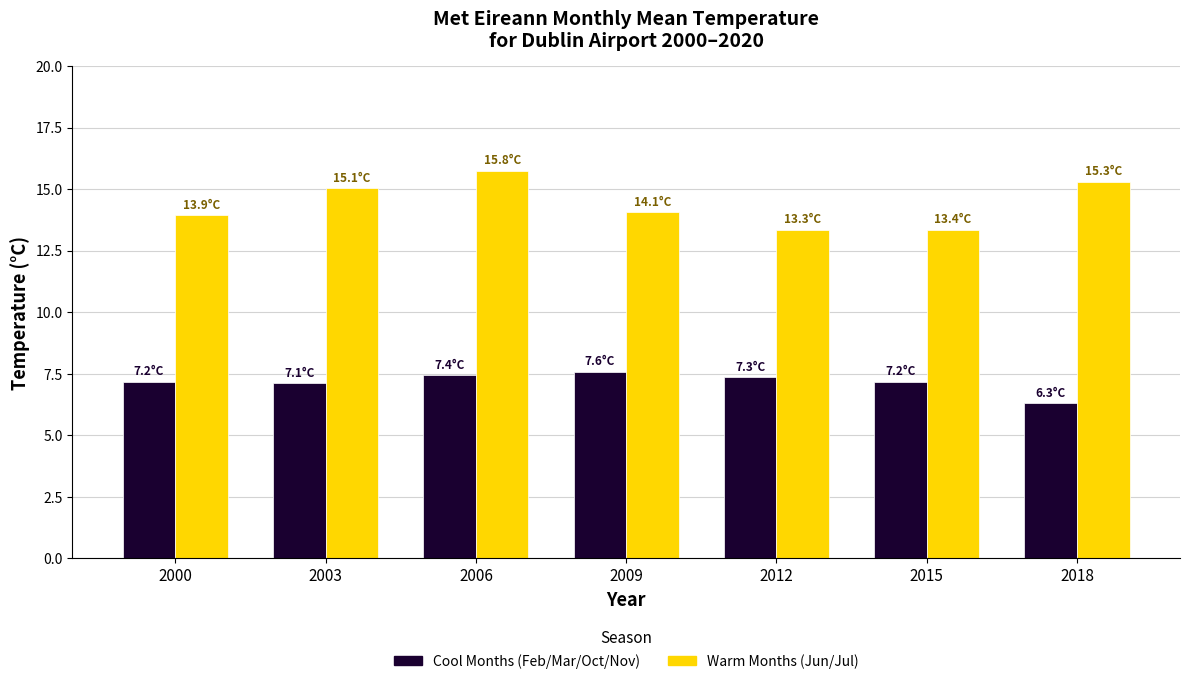

What are all the series names shown in the legend?

Cool Months (Feb/Mar/Oct/Nov), Warm Months (Jun/Jul)